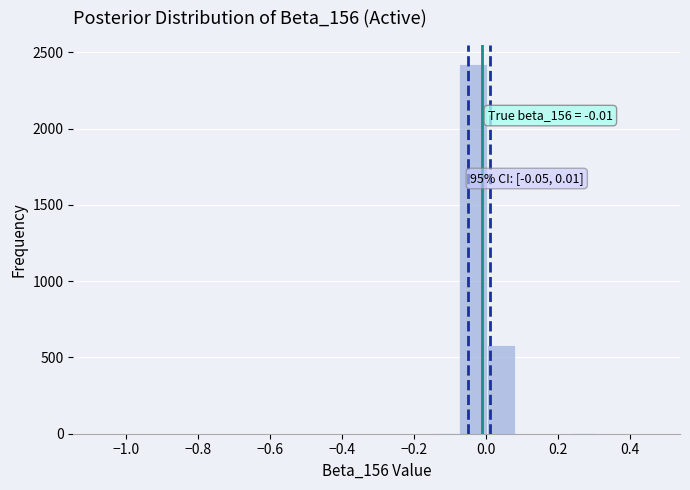

Read against the x-axis, roughly where is the centre of the tallest bar?

-0.04